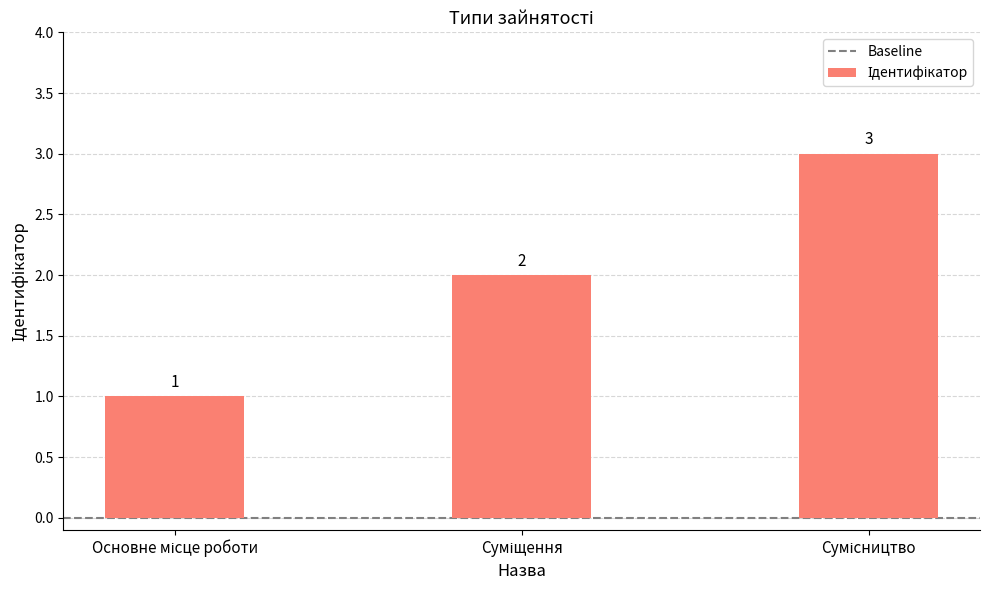

Count the values in the range 1 to 3.

3